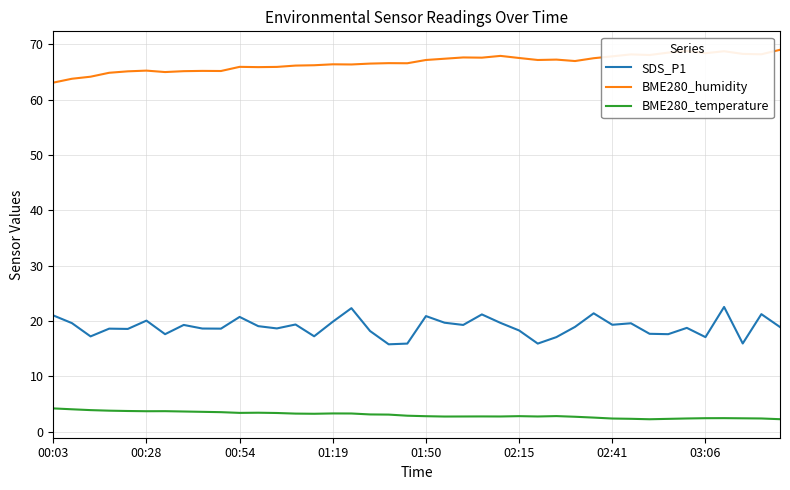

Count the number of categories in the chart.

40